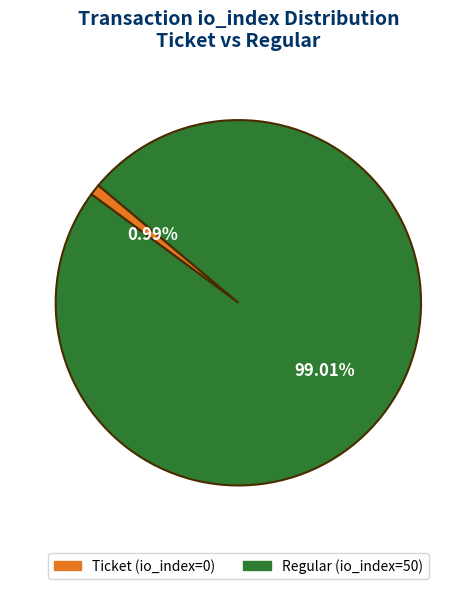

What percentage is NOT represented by Ticket (io_index=0)?

99.0%